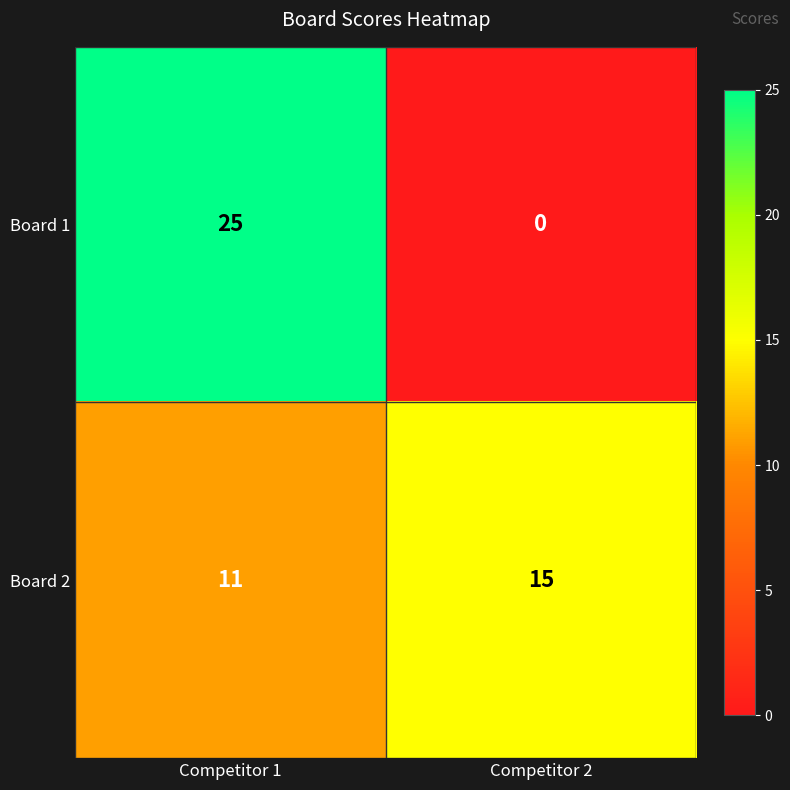

What is the approximate value of Board 2 at Competitor 1?

11